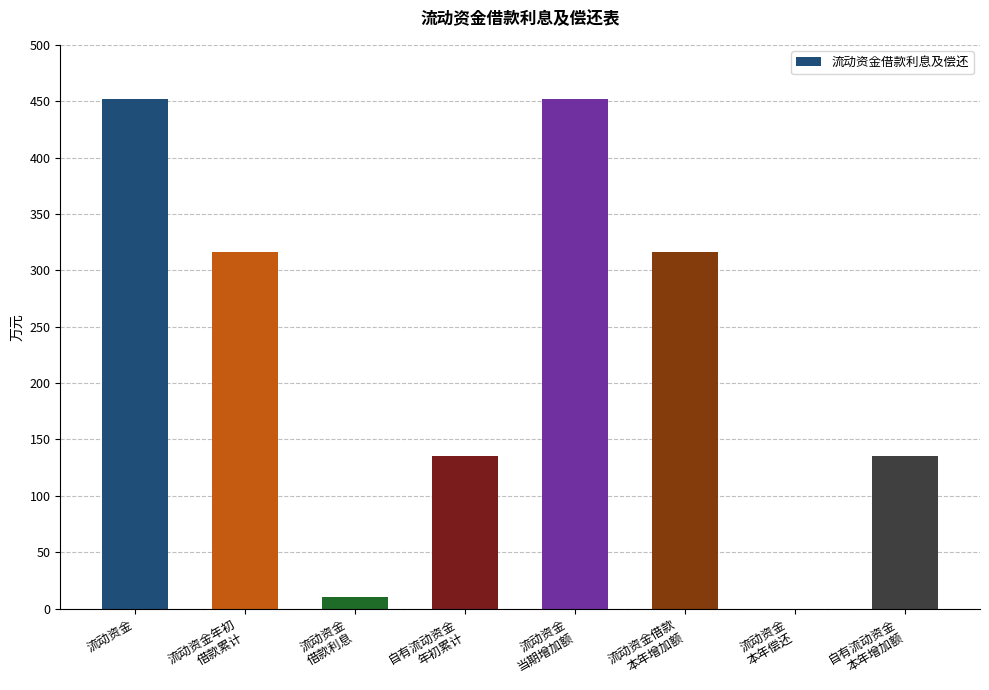

Are the bars horizontal?

No